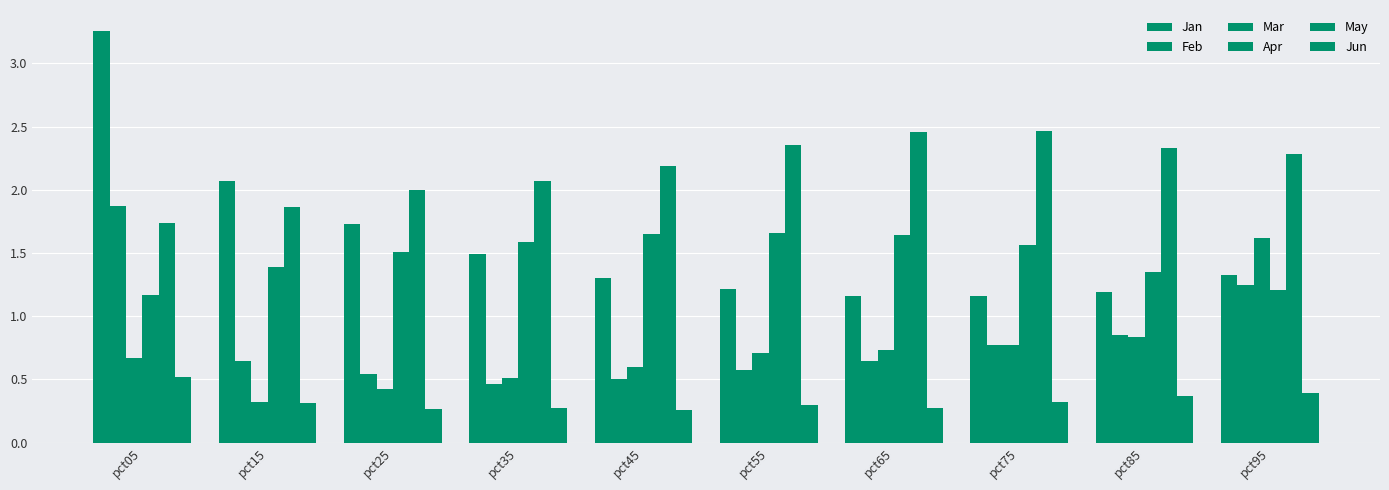

At which category is the sum across all series the highest?

pct05